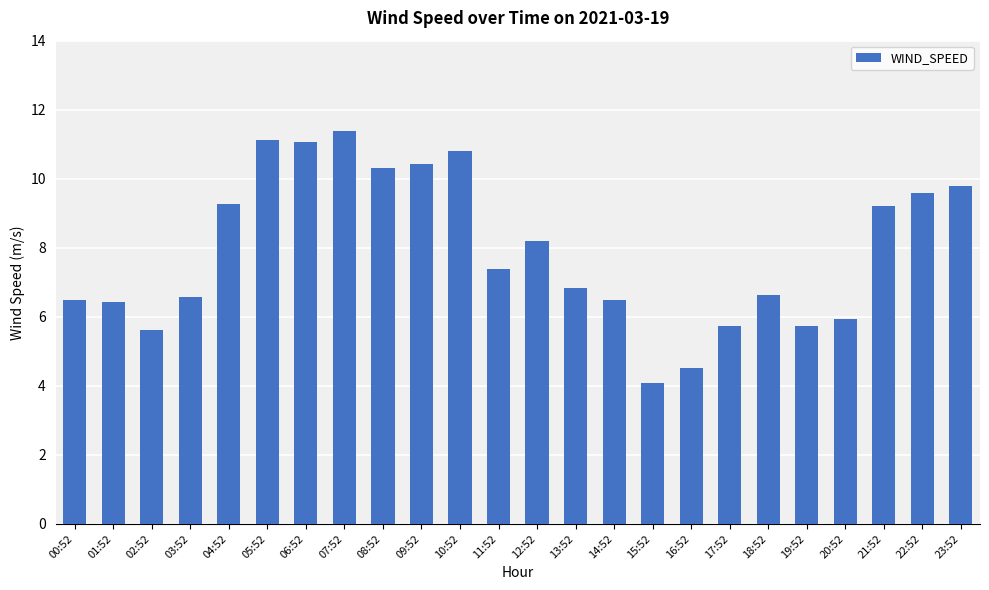

What is the difference between the maximum and minimum values?

7.3